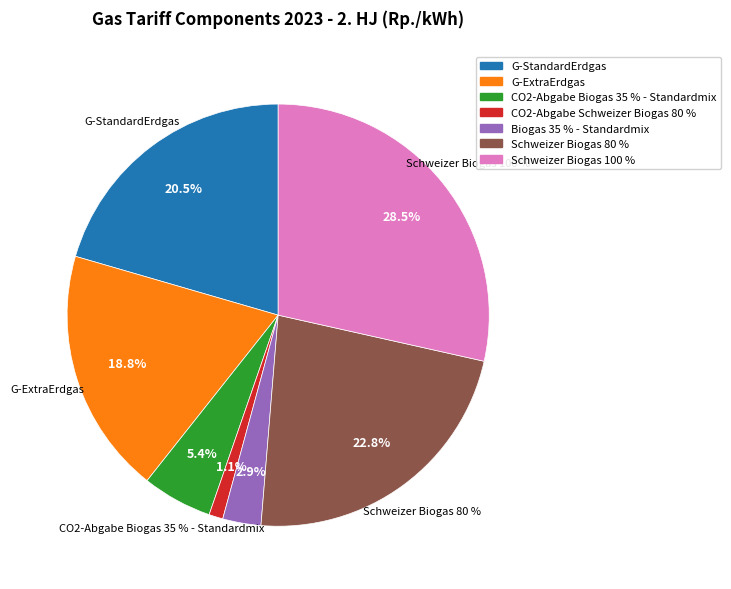

How many segments does this pie chart have?

7